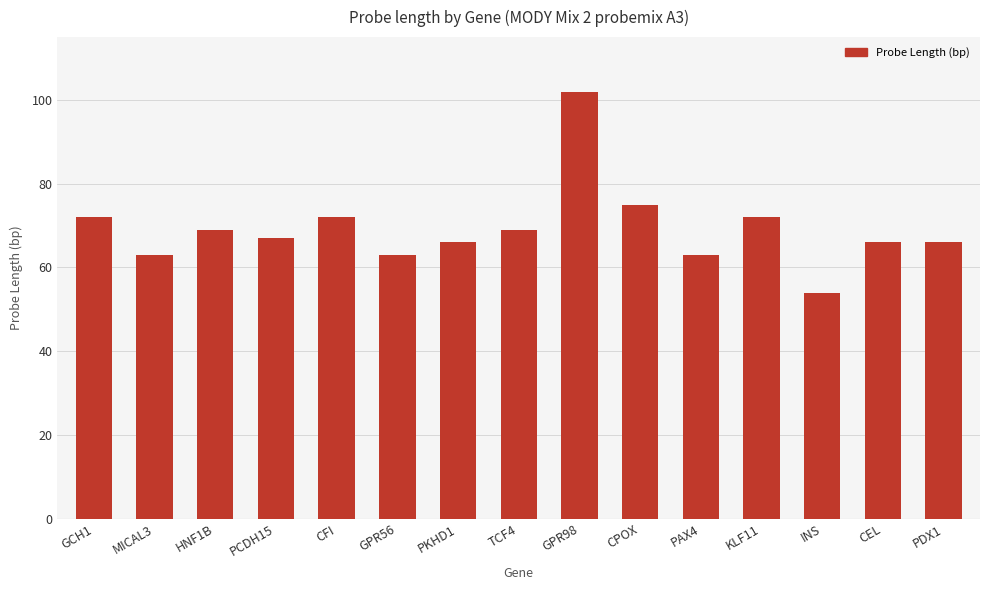

Reading right to left, transcribe all the data shown in this chart.

66	66	54	72	63	75	102	69	66	63	72	67	69	63	72